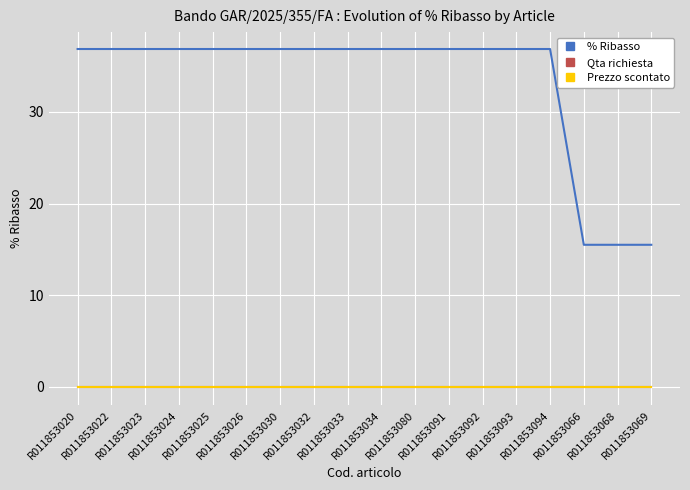

Is this an area chart (filled region under the line)?

No